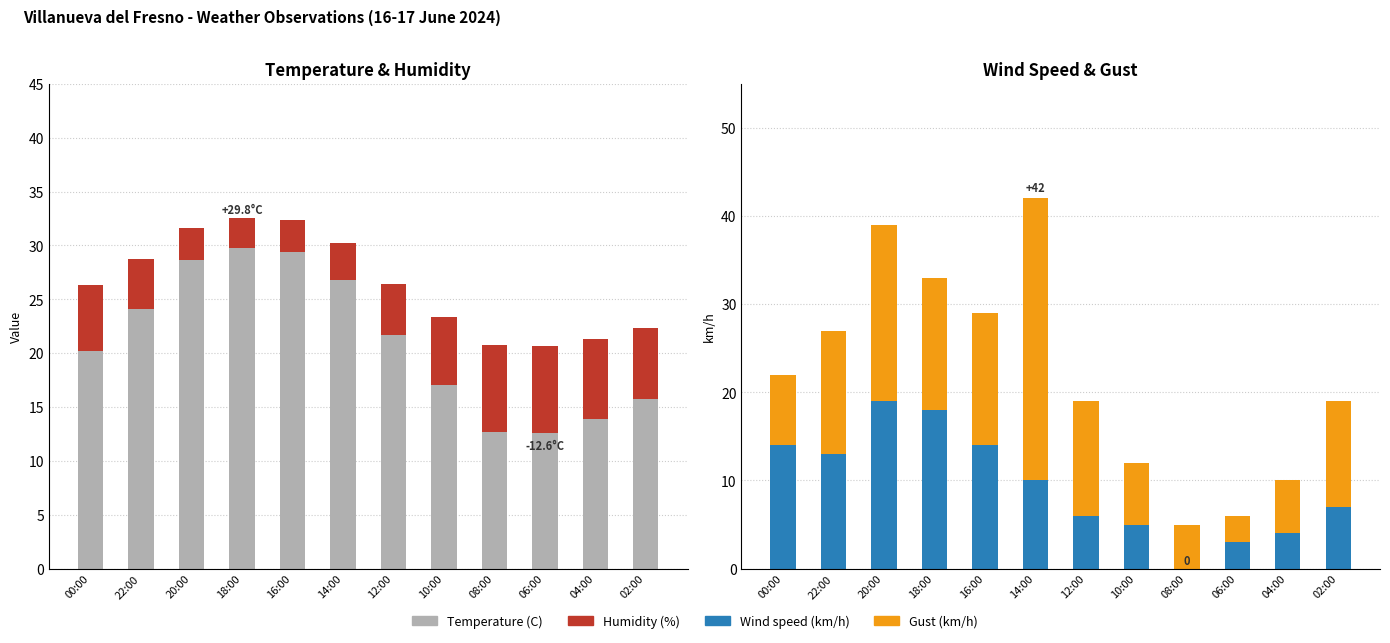

At which category is the sum across all series the highest?

14:00